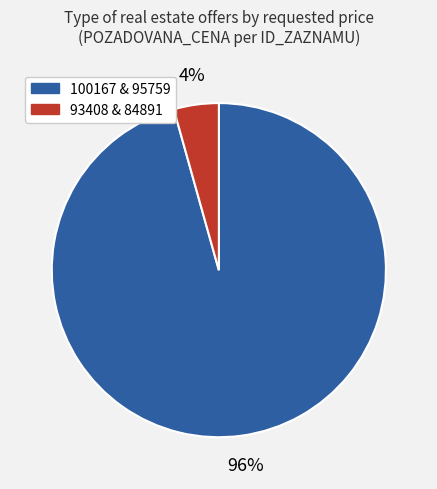

Is there a majority slice in this chart?

Yes